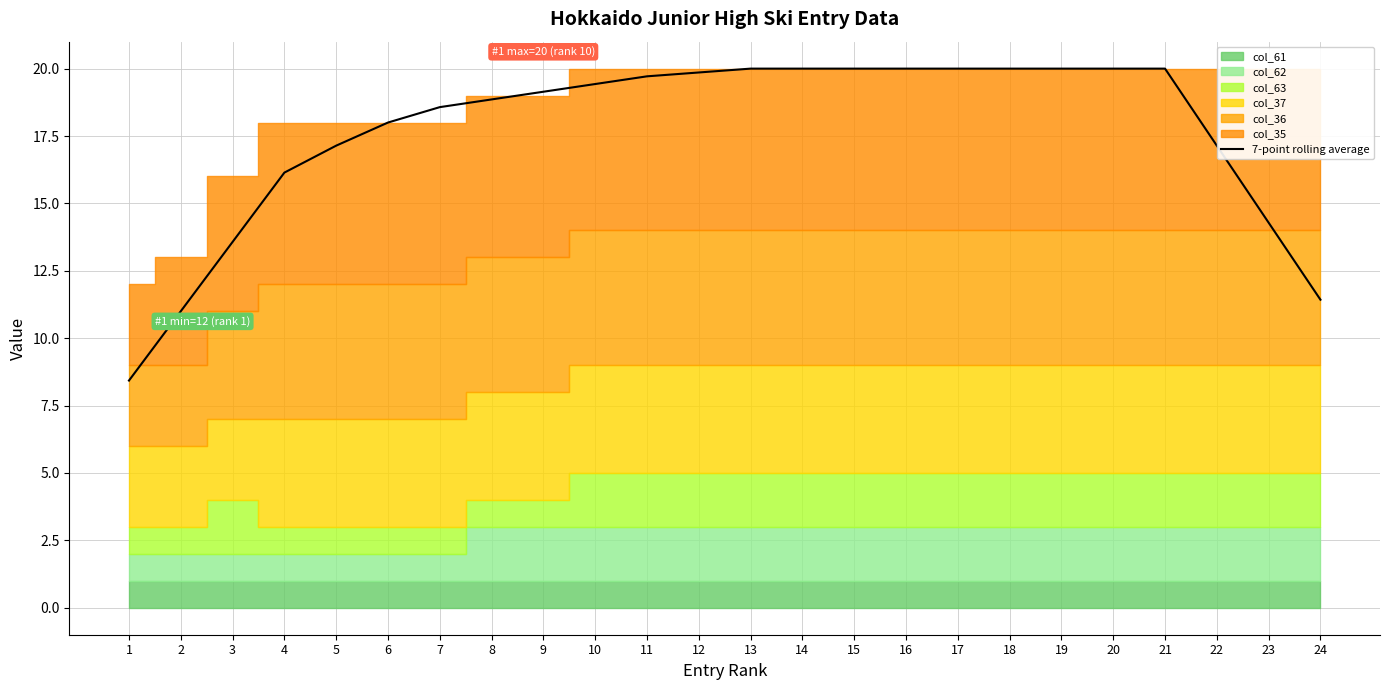

Reading left to right, extract all data points from this chart.

8.4	11.0	13.6	16.1	17.1	18.0	18.6	18.9	19.1	19.4	19.7	19.9	20.0	20.0	20.0	20.0	20.0	20.0	20.0	20.0	20.0	17.1	14.3	11.4